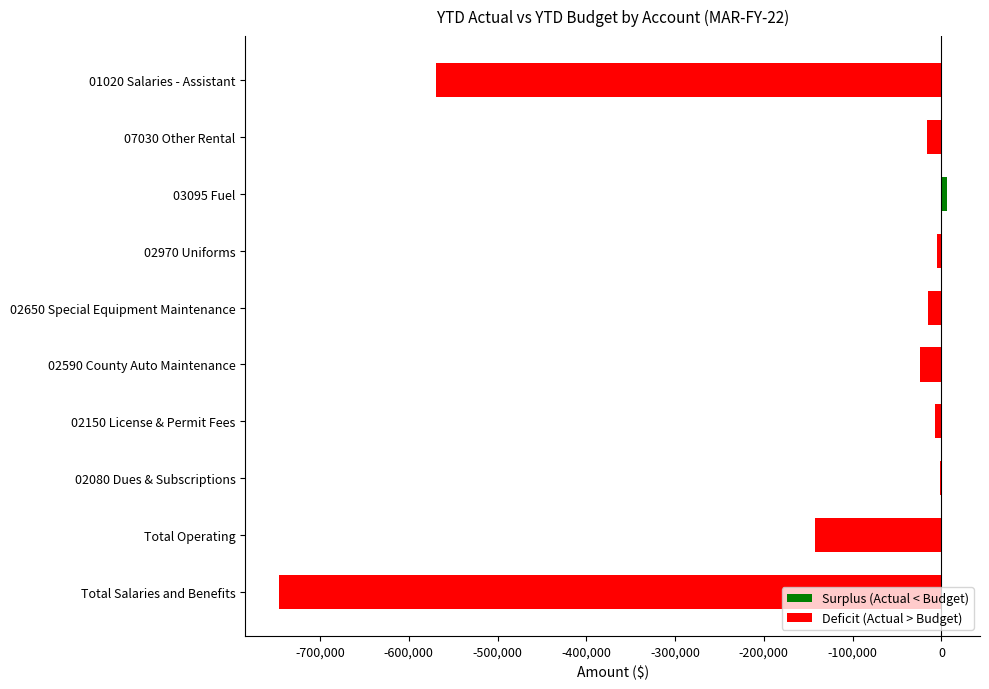

Are the bars horizontal?

Yes